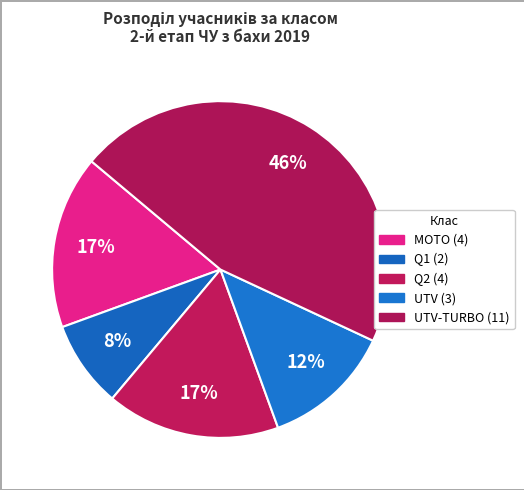

Count the number of slices in the pie.

5